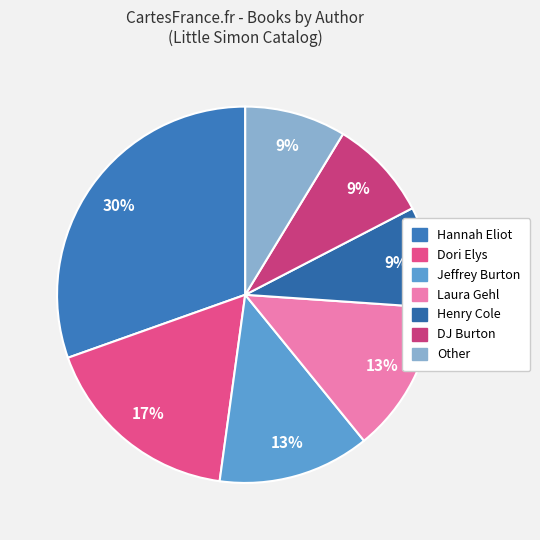

Is it true that Other is 9% of the pie?

True